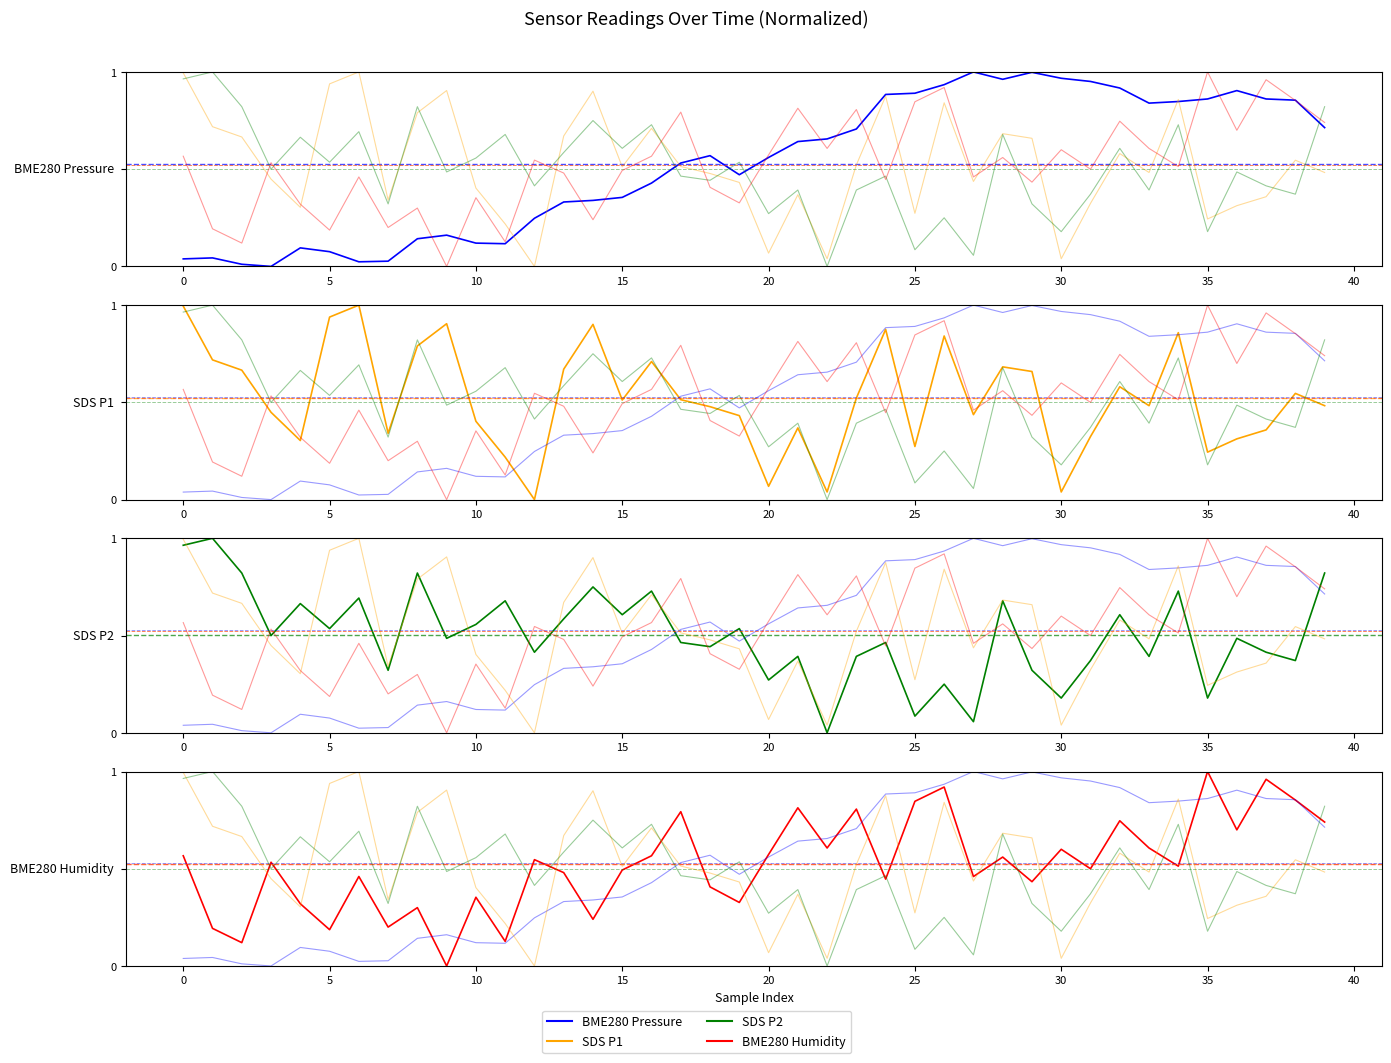

Which has a higher value, 12 or −5?

12